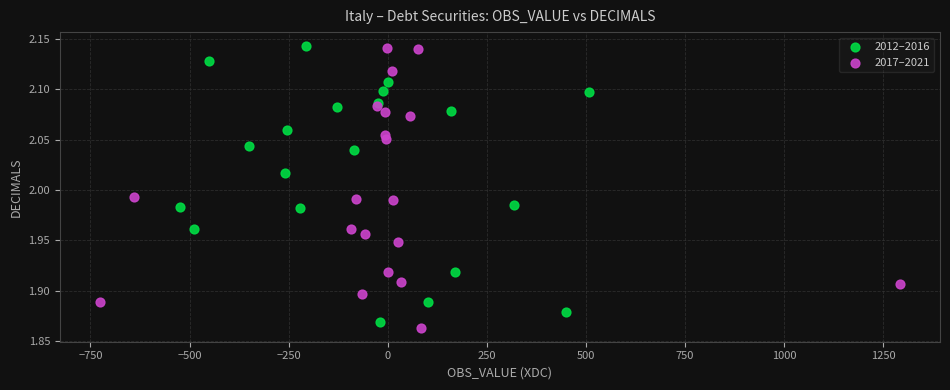

What are all the series names shown in the legend?

2012–2016, 2017–2021